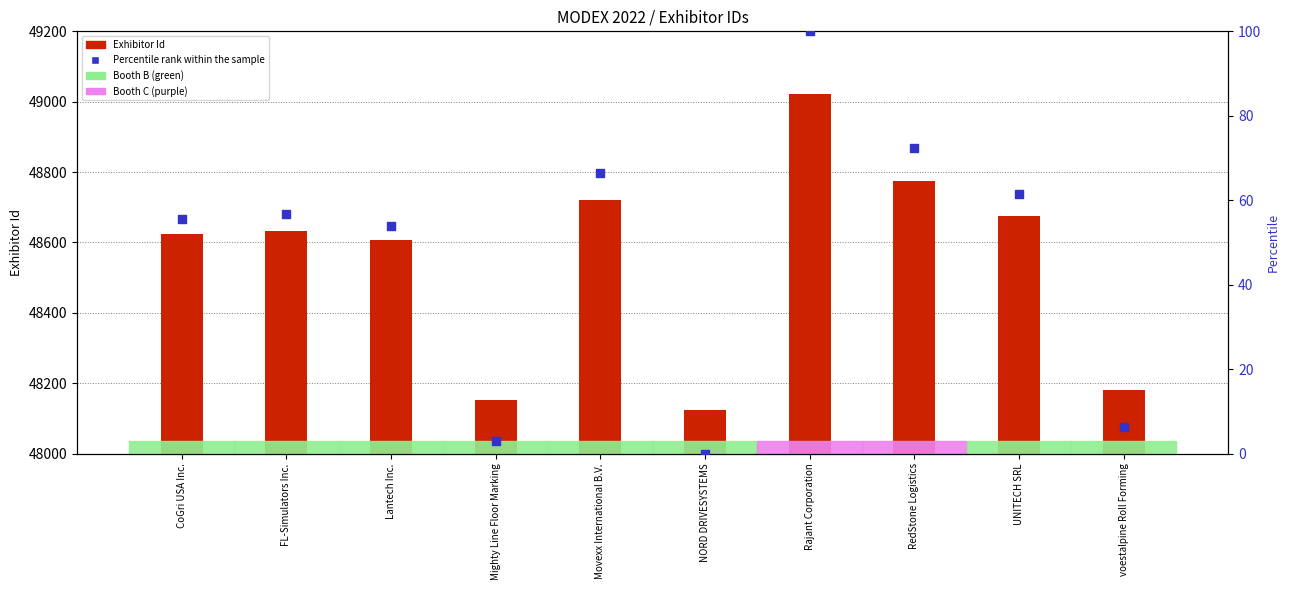

Which series has the largest total across all categories?

Exhibitor Id